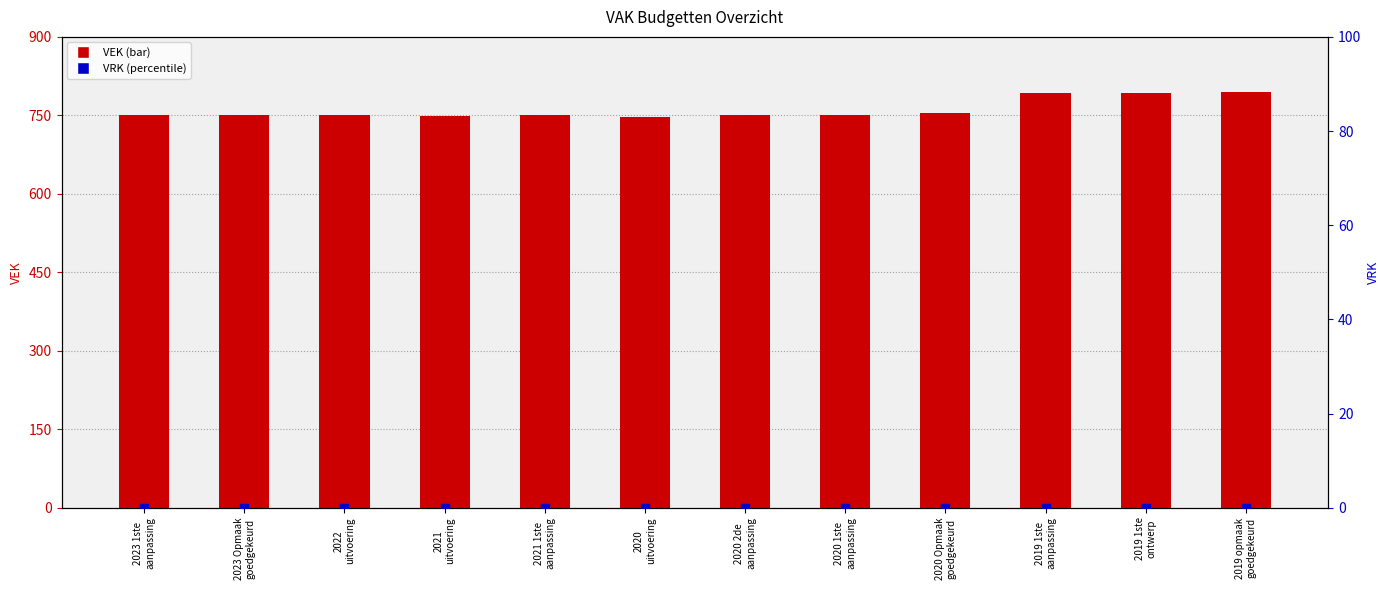

What are all the series names shown in the legend?

VEK, VRK